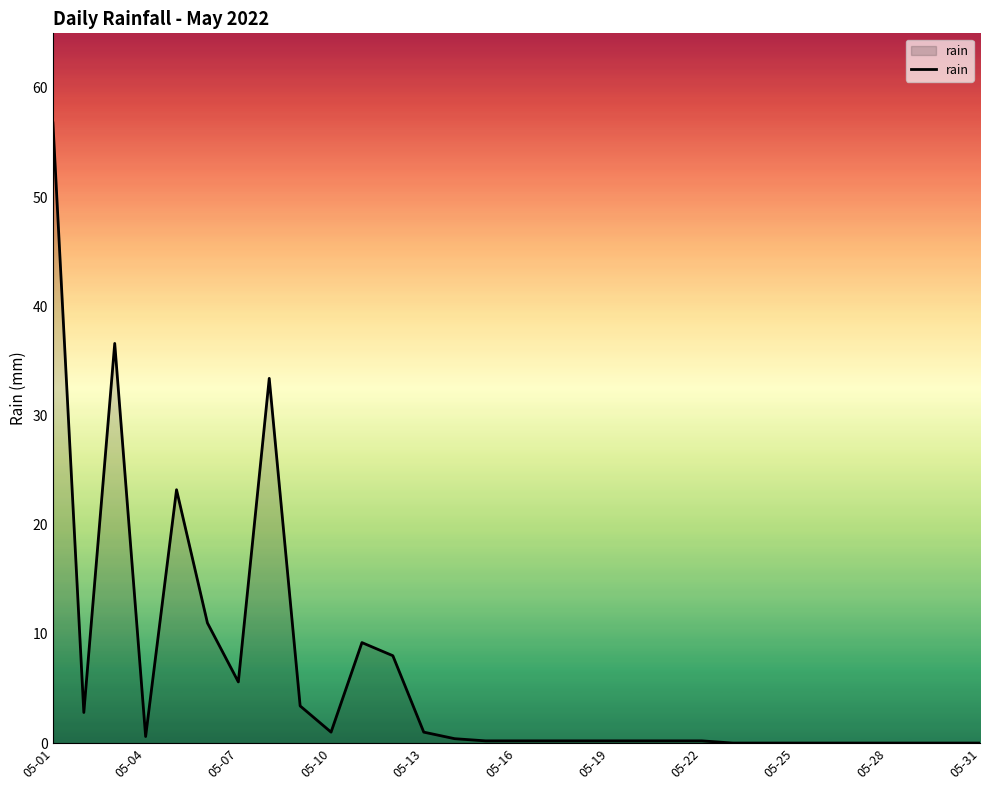

What is the difference between the maximum and minimum values?

56.8